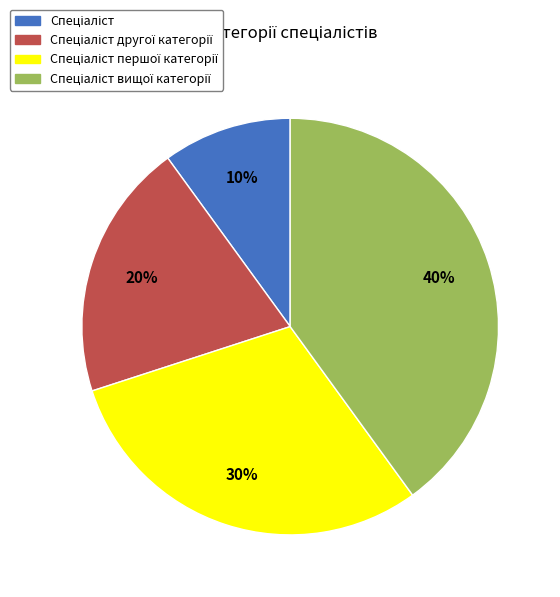

To the nearest percent, what is the difference between the largest and smallest slice percentages?

30%